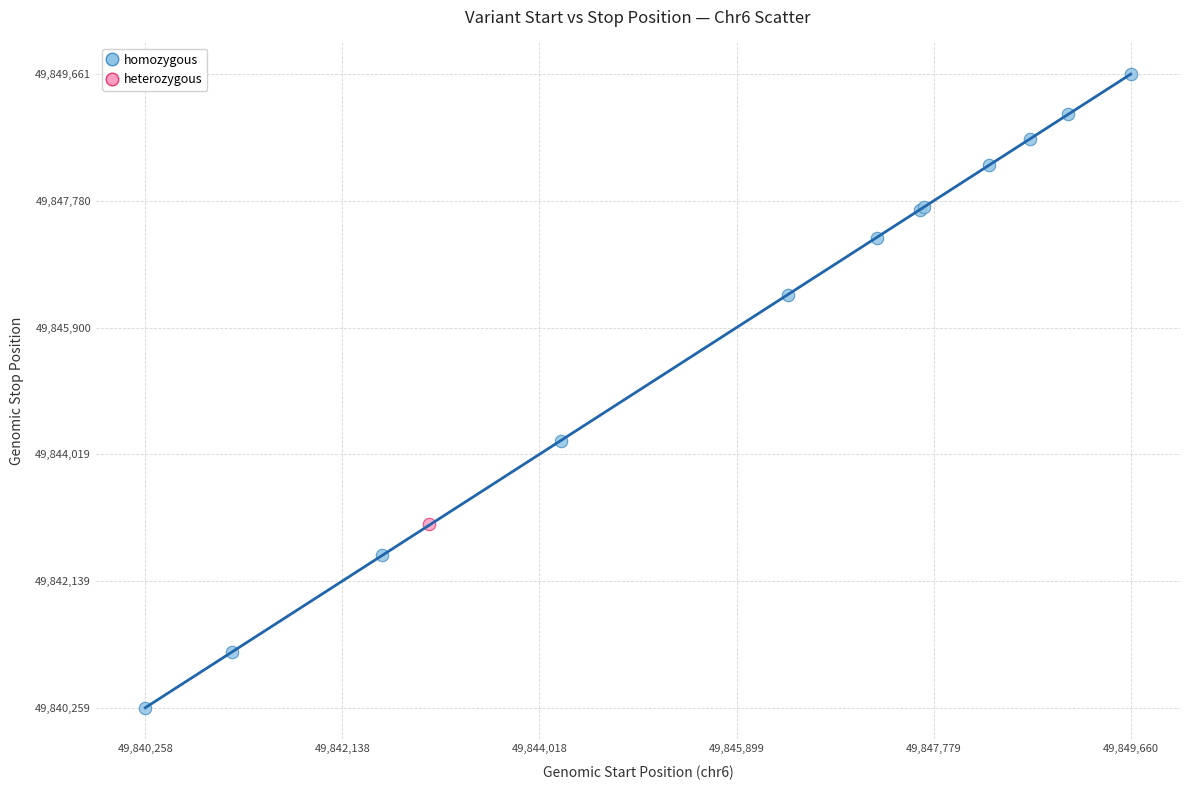

What are all the series names shown in the legend?

homozygous, heterozygous